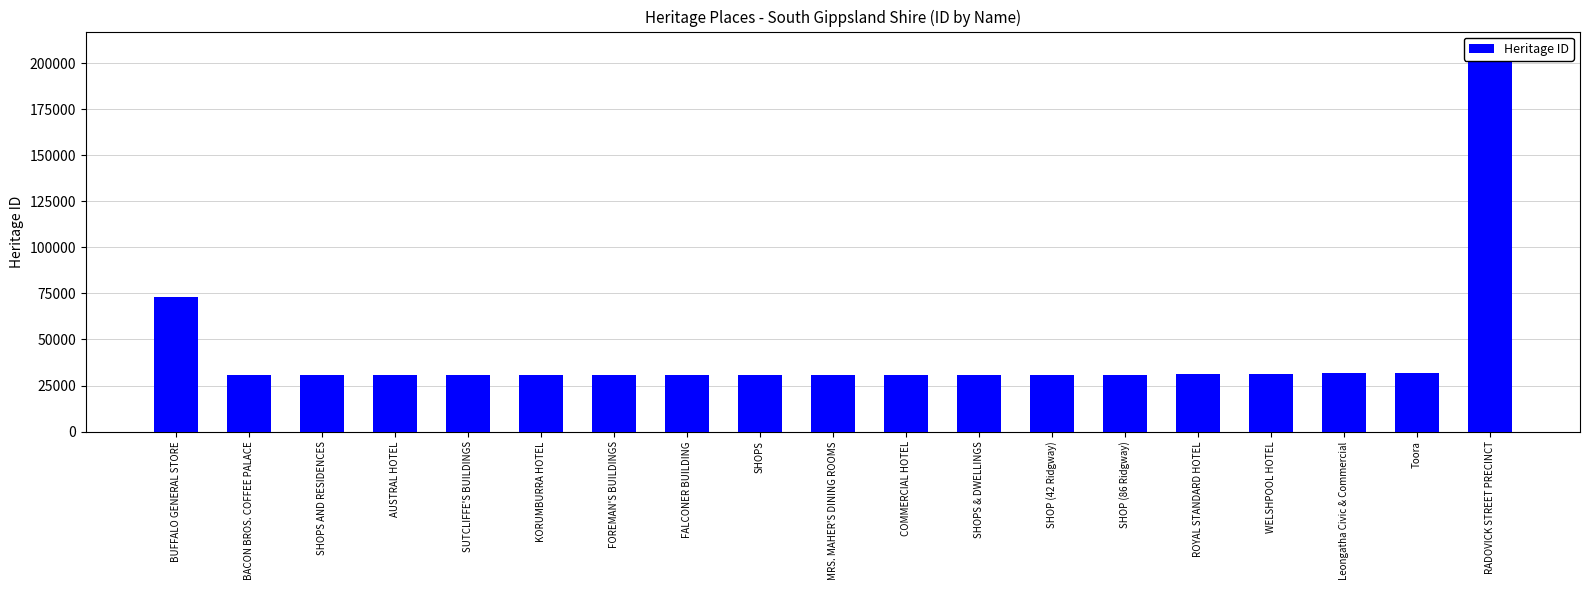

Reading left to right, what are all the values shown in this chart?

BUFFALO GENERAL STORE=73220	BACON BROS. COFFEE PALACE=30654	SHOPS AND RESIDENCES=30660	AUSTRAL HOTEL=30661	SUTCLIFFE'S BUILDINGS=30709	KORUMBURRA HOTEL=30711	FOREMAN'S BUILDINGS=30713	FALCONER BUILDING=30734	SHOPS=30751	MRS. MAHER'S DINING ROOMS=30784	COMMERCIAL HOTEL=30791	SHOPS & DWELLINGS=30879	SHOP (42 Ridgway)=30911	SHOP (86 Ridgway)=30916	ROYAL STANDARD HOTEL=31020	WELSHPOOL HOTEL=31031	Leongatha Civic & Commercial=31582	Toora=31600	RADOVICK STREET PRECINCT=206932